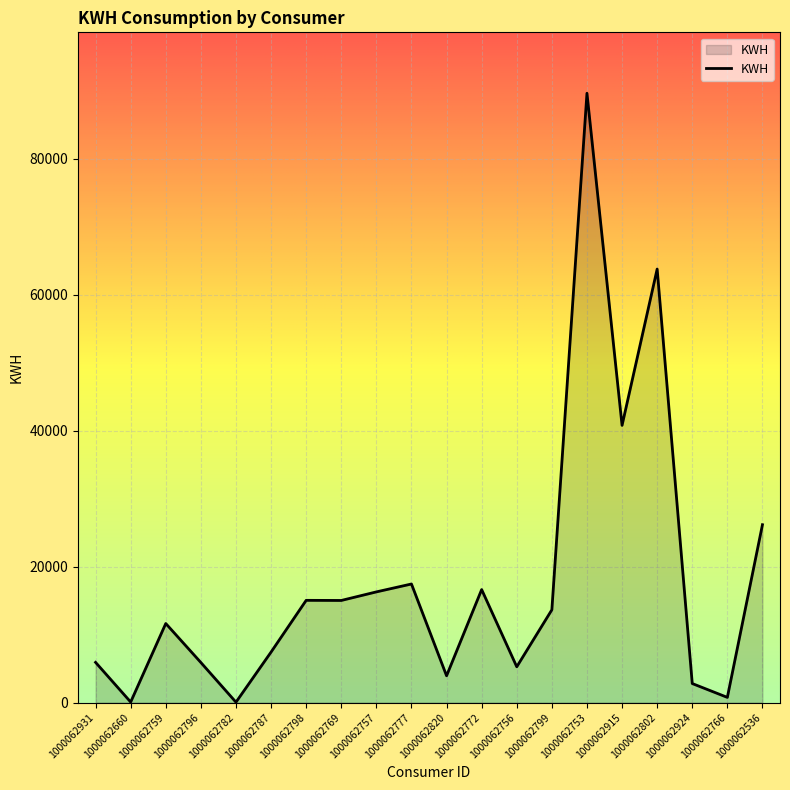

The chart shows a value of 7019 at 1000062757. True or false?

False